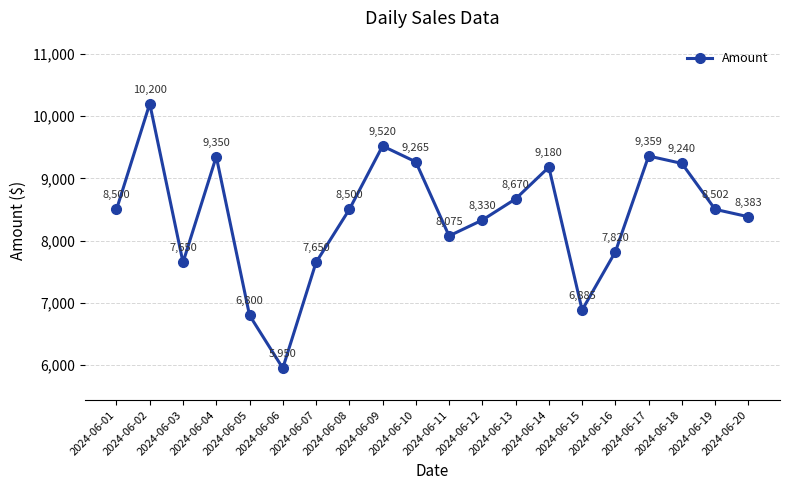

What is the ratio of the value at 2024-06-20 to the value at 2024-06-10?

0.9